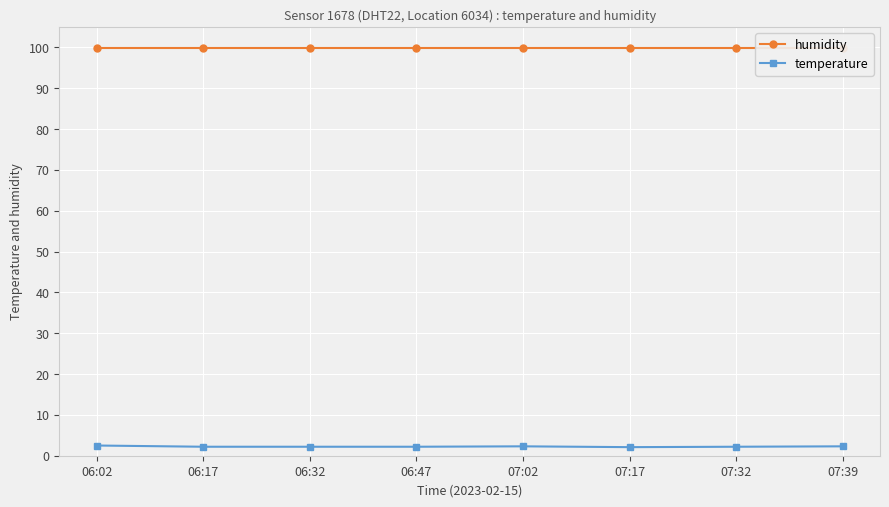

True or false: humidity and temperature intersect in this chart.

False